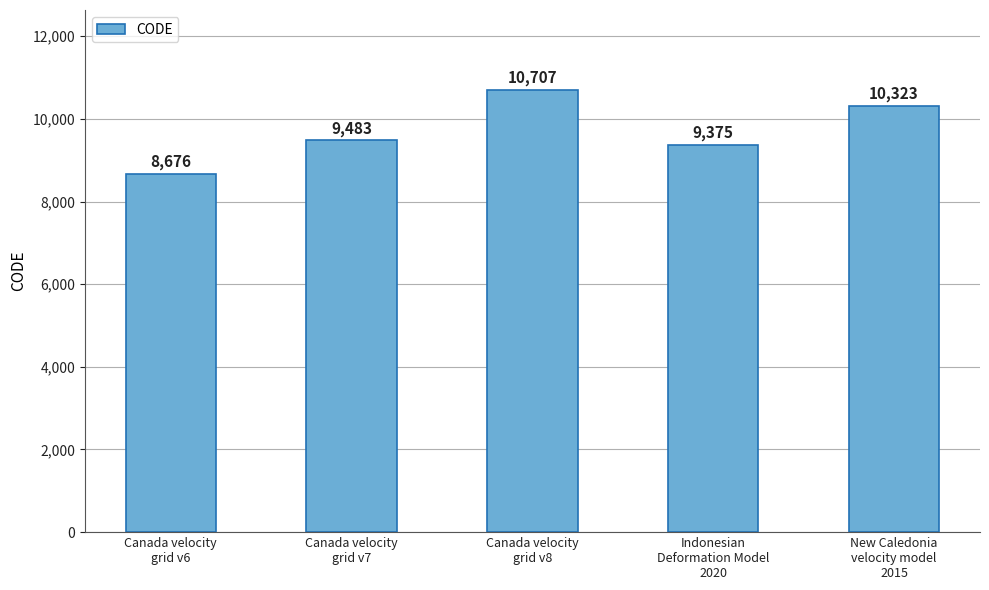

What is the sum of all values?

48564